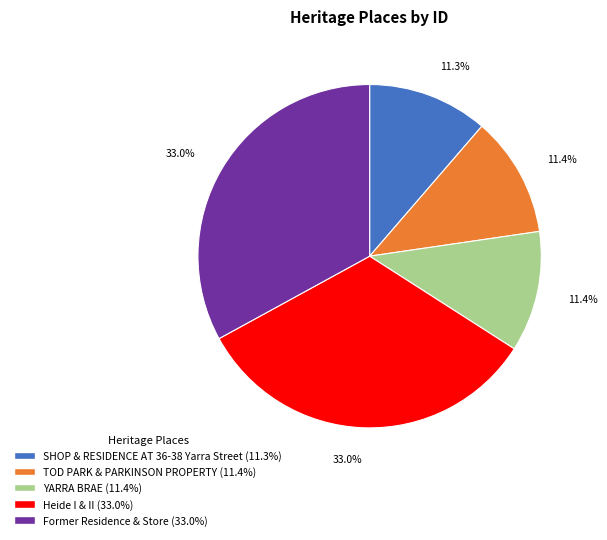

Does YARRA BRAE represent more than half of the total?

No